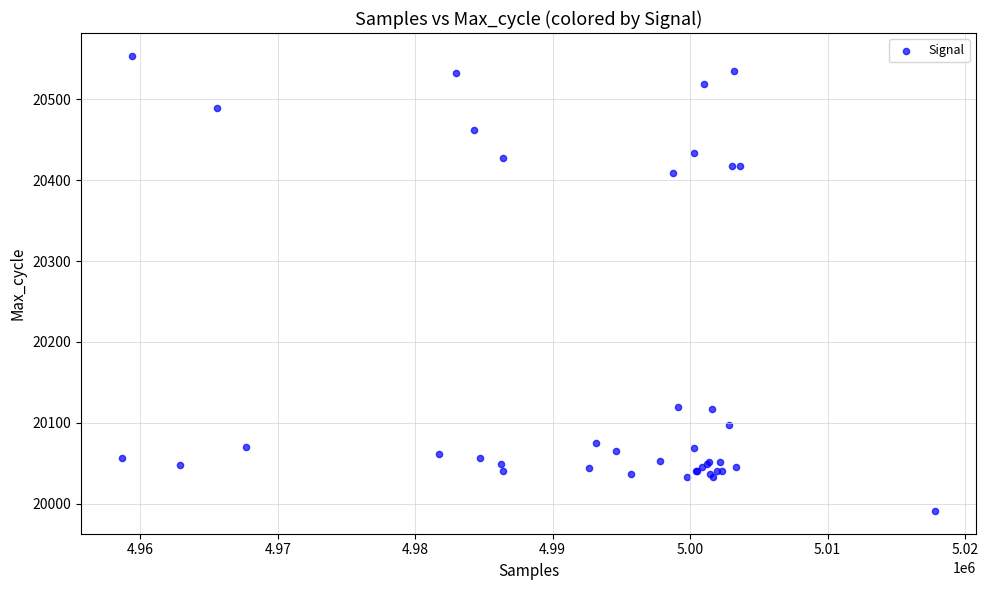

What Y value in the scatter plot is closest to 20272?

20409